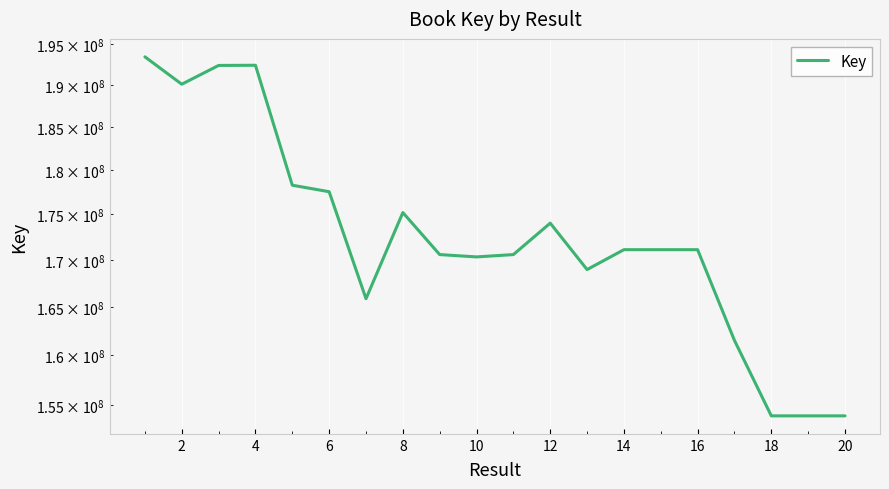

Reading right to left, extract all data points from this chart.

153934410	153934598	153934484	161504876	171105014	171104938	171104976	168954202	174020070	170572167	170320088	170572124	175195123	165849262	177533530	178270587	192411746	192390132	190105598	193446321